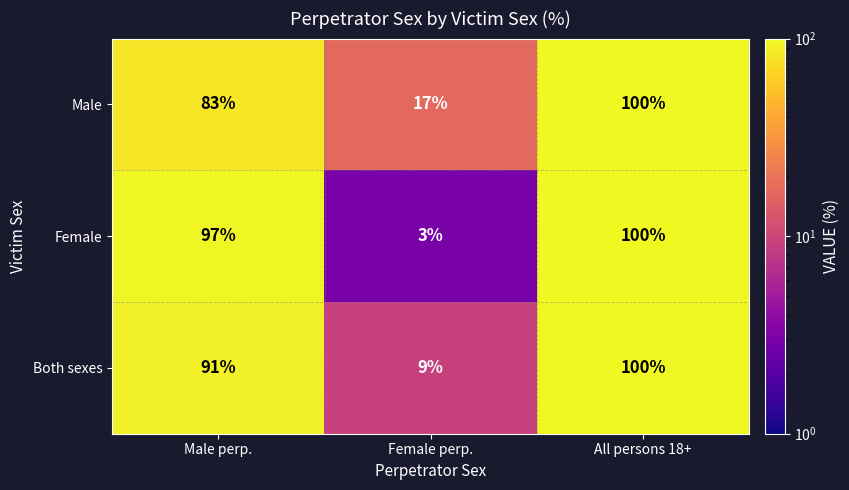

Reading left to right, transcribe all the data shown in this chart.

Male: 83	17	100
Female: 97	3	100
Both sexes: 91	9	100